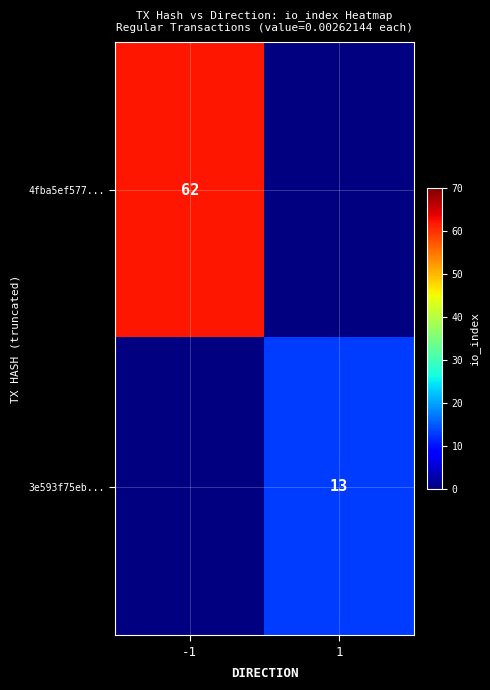

Is the value of 3e593f75eb... at 1 greater than the value of 4fba5ef577... at -1?

No